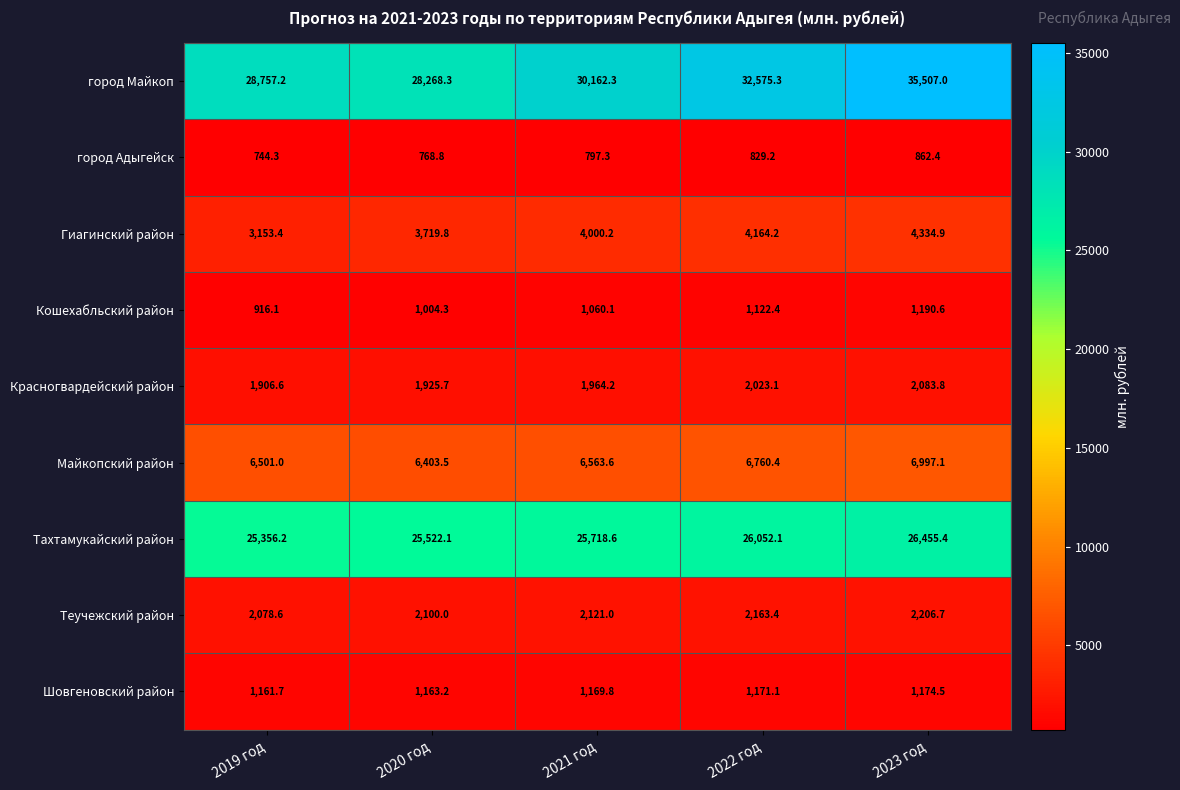

At which category is the sum across all series the highest?

2023 год